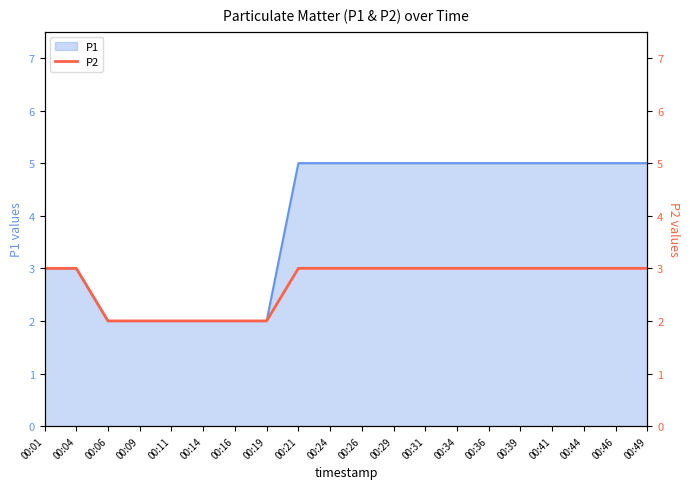

What is the value of the 14th point from the left?

3